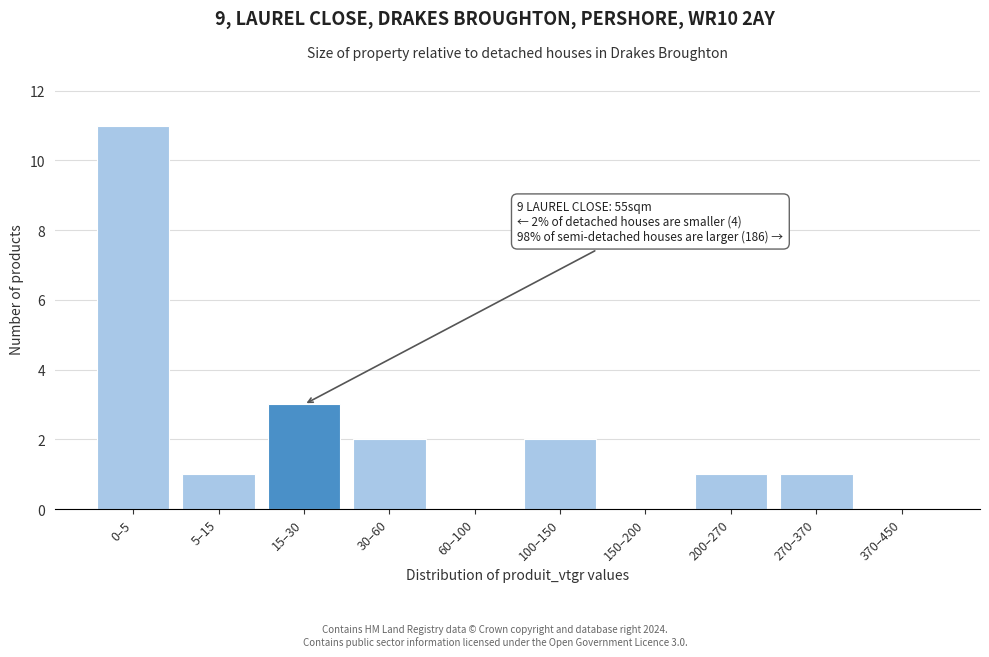

Reading right to left, what are all the values shown in this chart?

370–450=0	270–370=1	200–270=1	150–200=0	100–150=2	60–100=0	30–60=2	15–30=3	5–15=1	0–5=11